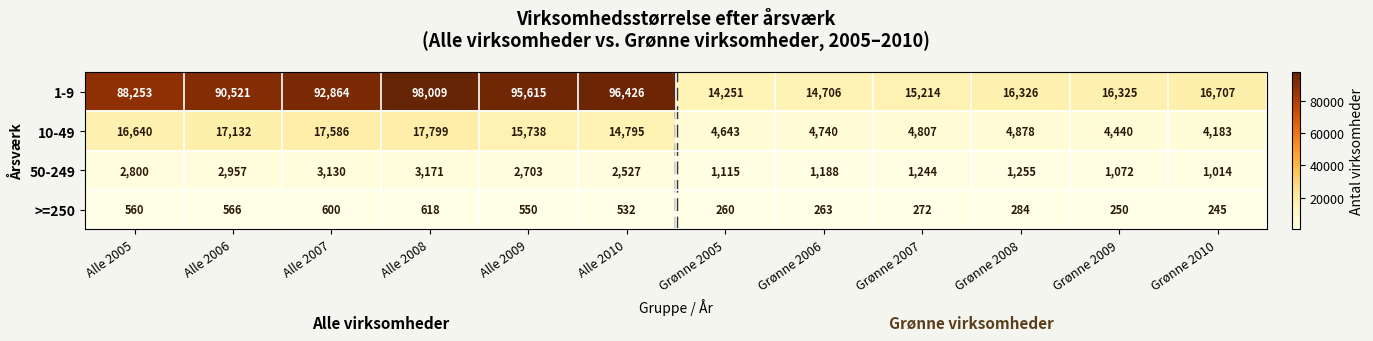

Count the number of categories in the chart.

12